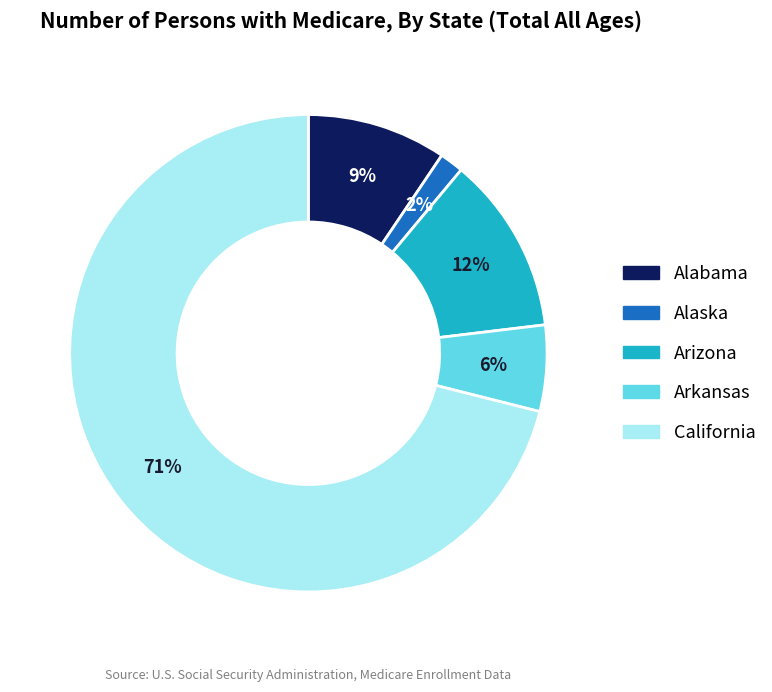

To the nearest percent, what portion does Alabama represent?

9%